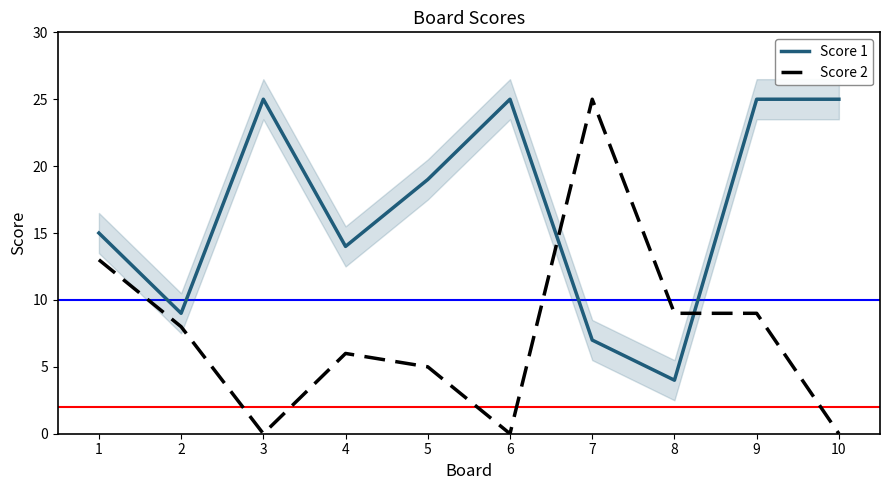

Is it true that Score 2 equals 0 at 3?

True